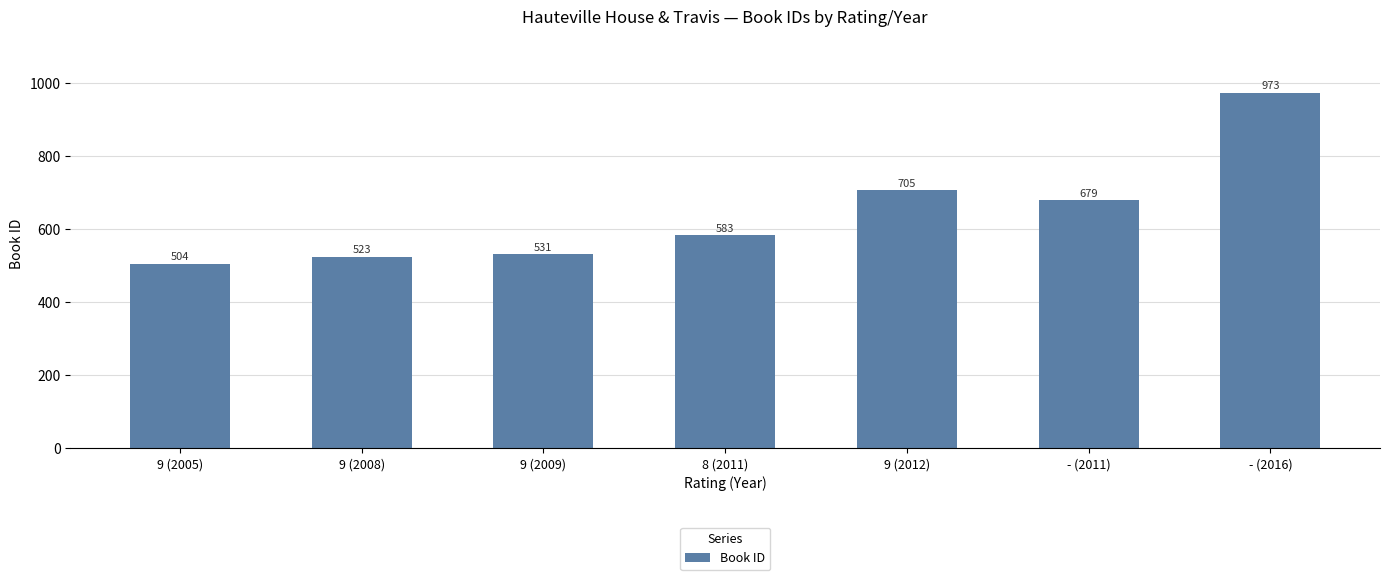

How many categories are shown in the chart?

7